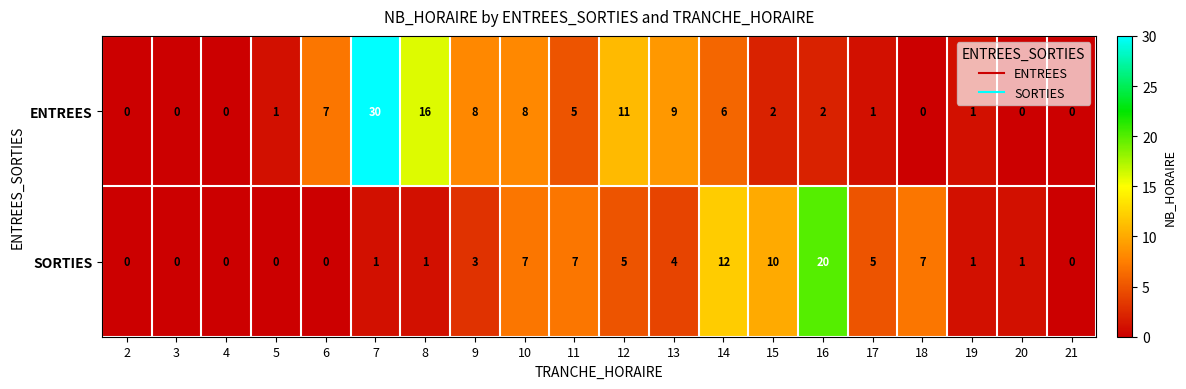

How many data points does each series have?

20